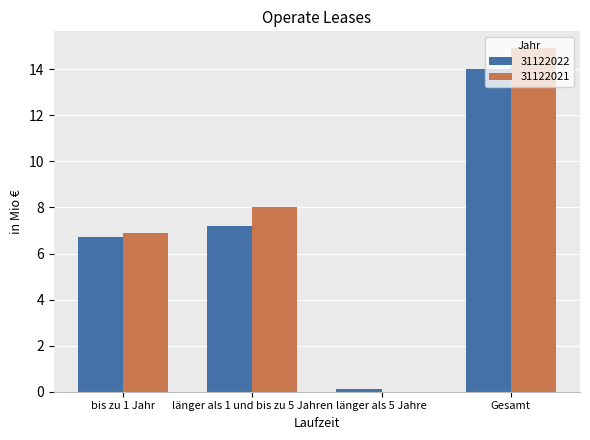

What is the highest value of the 31122021 series?

14.9